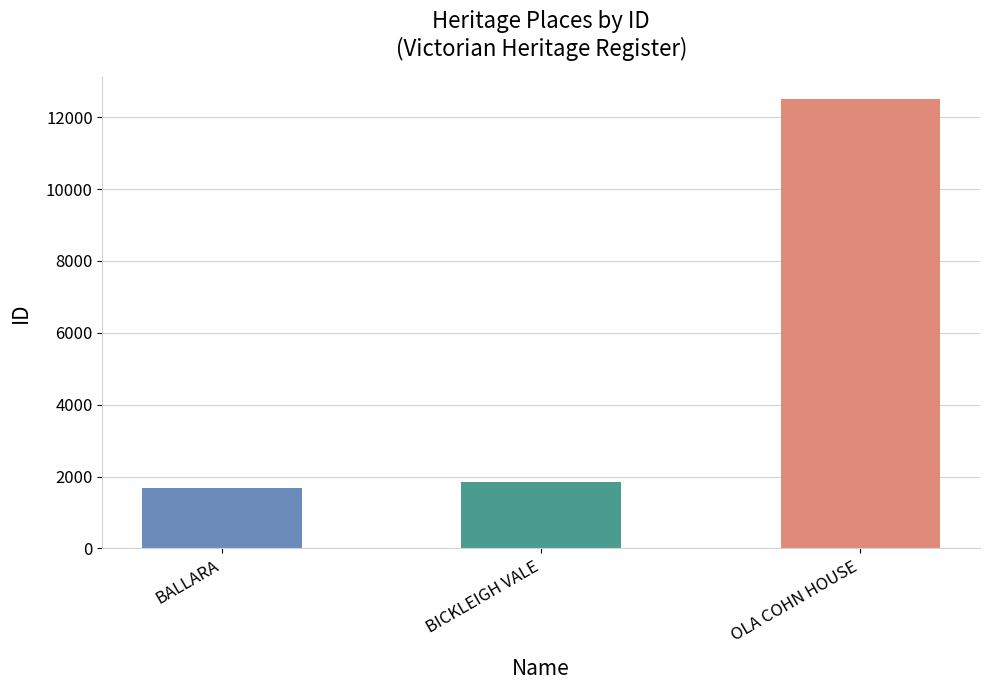

What is the difference between the maximum and minimum values?

10821